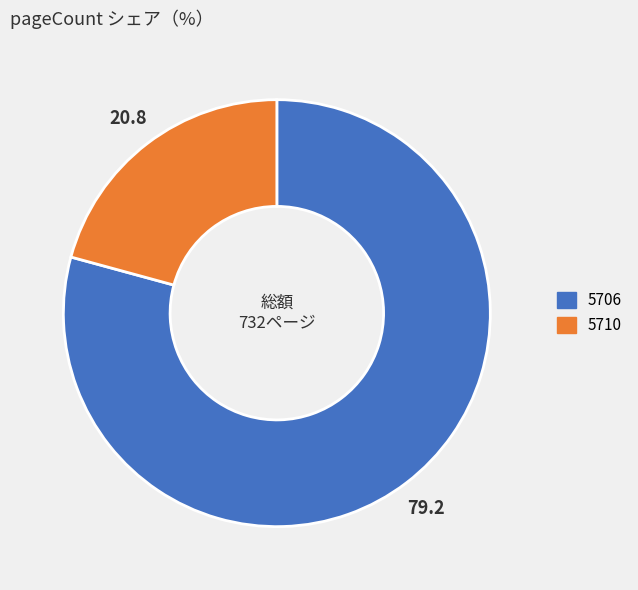

Count the number of slices in the pie.

2